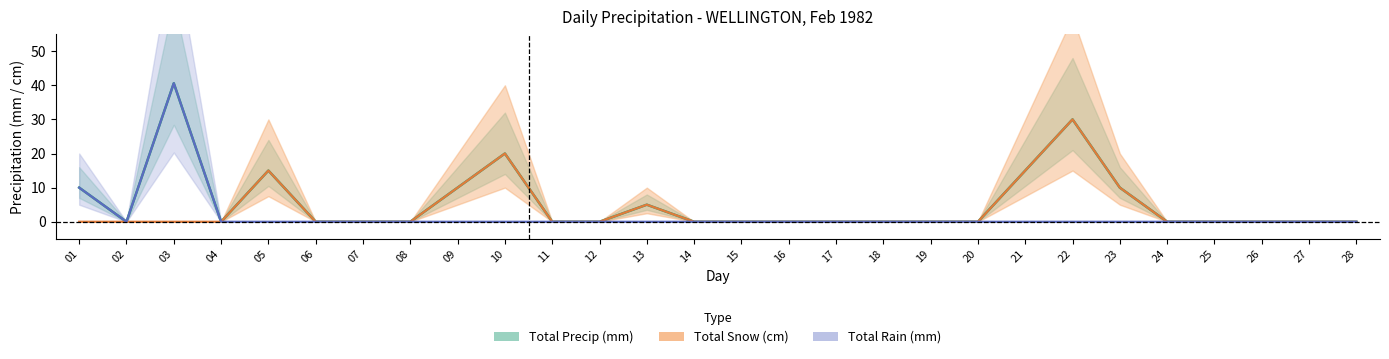

Which series has the widest spread of values?

Total Rain (mm)